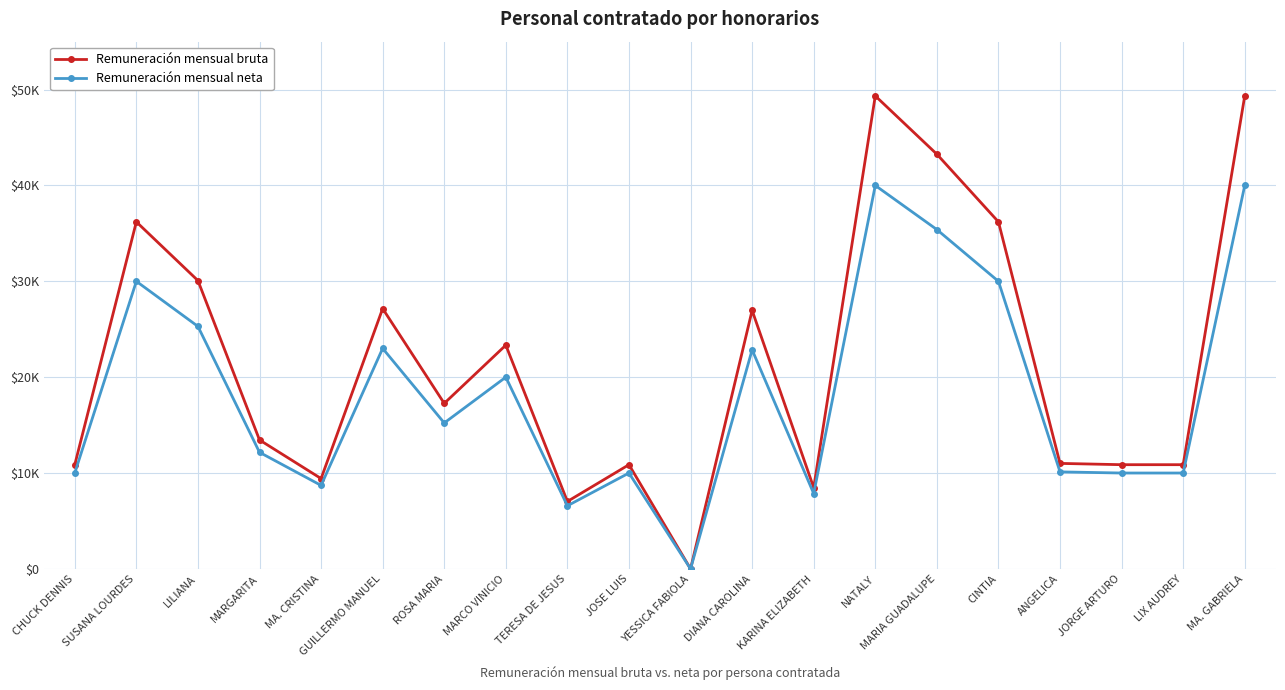

Reading left to right, what are all the values shown in this chart?

Remuneración mensual bruta: CHUCK DENNIS=10869.7	SUSANA LOURDES=36203.1	LILIANA=30076.5	MARGARITA=13450.9	MA. CRISTINA=9421.7	GUILLERMO MANUEL=27154.1	ROSA MARIA=17265.8	MARCO VINICIO=23339.2	TERESA DE JESUS=7033.4	JOSE LUIS=10869.7	YESSICA FABIOLA=0.0	DIANA CAROLINA=26964.8	KARINA ELIZABETH=8468.9	NATALY=49342.6	MARIA GUADALUPE=43260.5	CINTIA=36203.1	ANGELICA=11004.6	JORGE ARTURO=10869.7	LIX AUDREY=10869.7	MA. GABRIELA=49342.6
Remuneración mensual neta: CHUCK DENNIS=10000.0	SUSANA LOURDES=30000.0	LILIANA=25298.2	MARGARITA=12160.8	MA. CRISTINA=8709.5	GUILLERMO MANUEL=23000.0	ROSA MARIA=15223.8	MARCO VINICIO=20000.0	TERESA DE JESUS=6581.1	JOSE LUIS=10000.0	YESSICA FABIOLA=0.0	DIANA CAROLINA=22851.2	KARINA ELIZABETH=7860.4	NATALY=40000.0	MARIA GUADALUPE=35397.5	CINTIA=30000.0	ANGELICA=10119.0	JORGE ARTURO=10000.0	LIX AUDREY=10000.0	MA. GABRIELA=40000.0